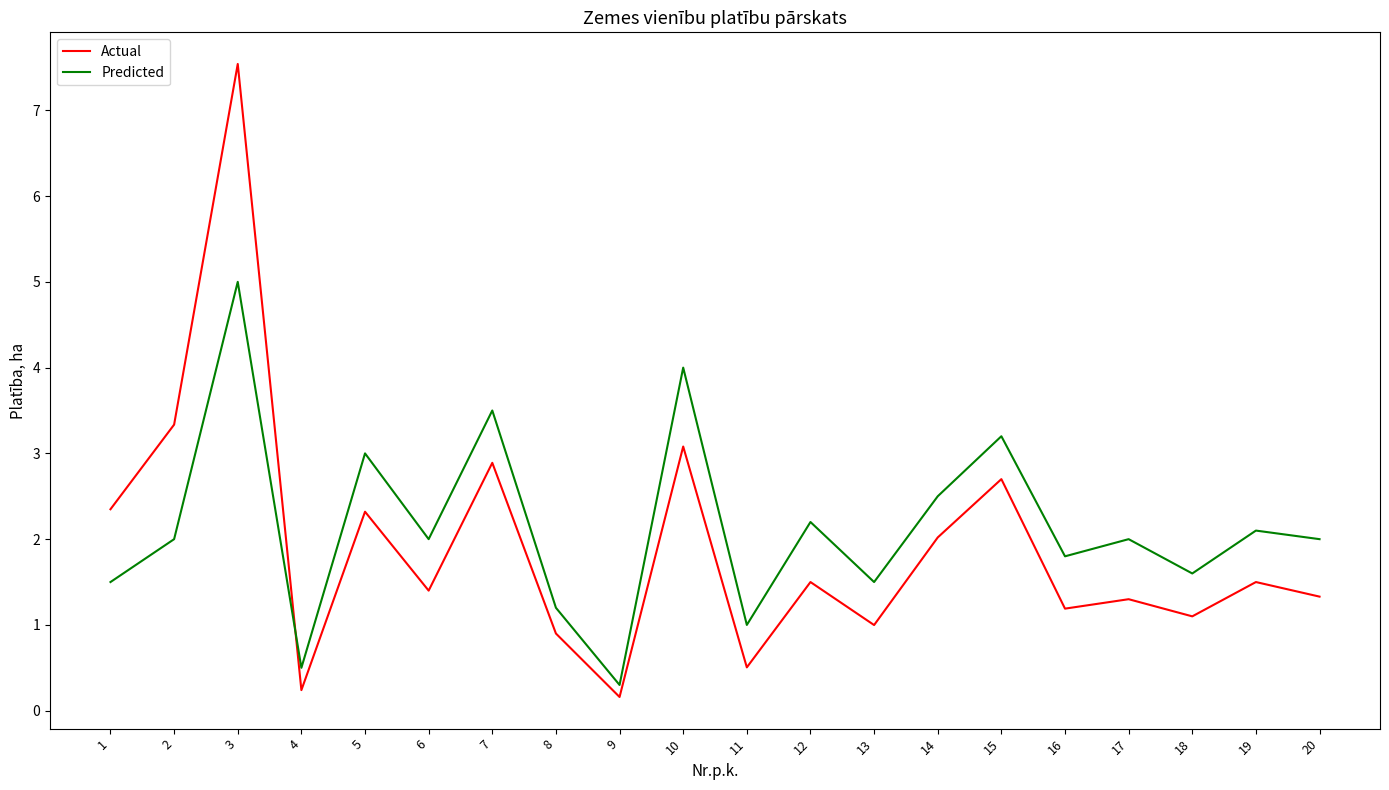

Between 11 and 20, which series saw the biggest shift?

Predicted